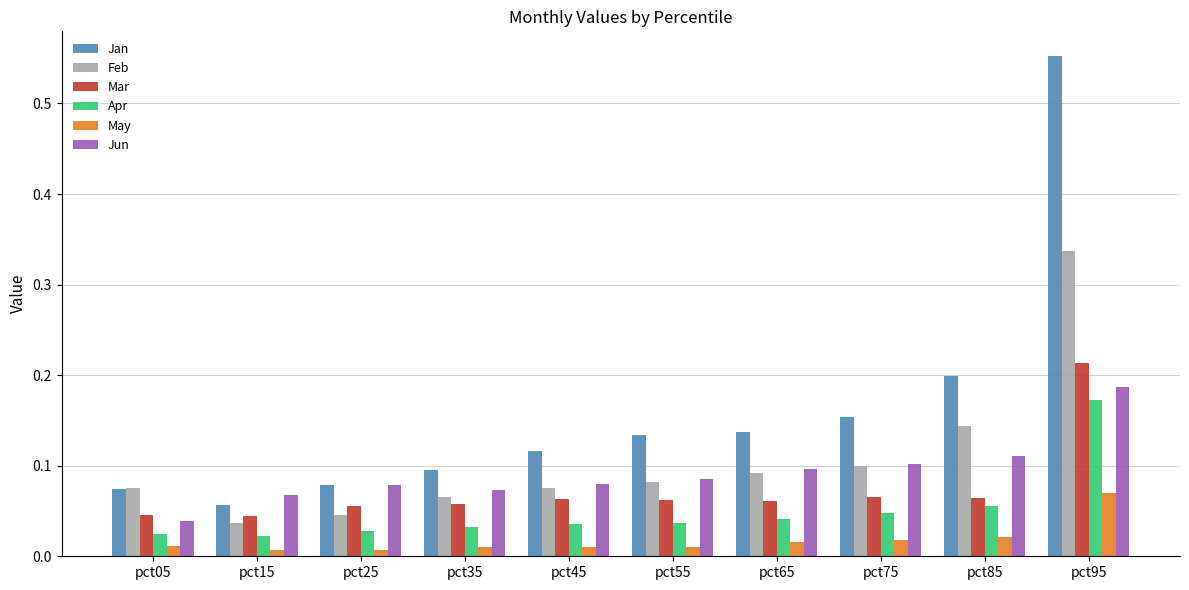

List the series in order of their peak value, lowest first.

May, Apr, Jun, Mar, Feb, Jan